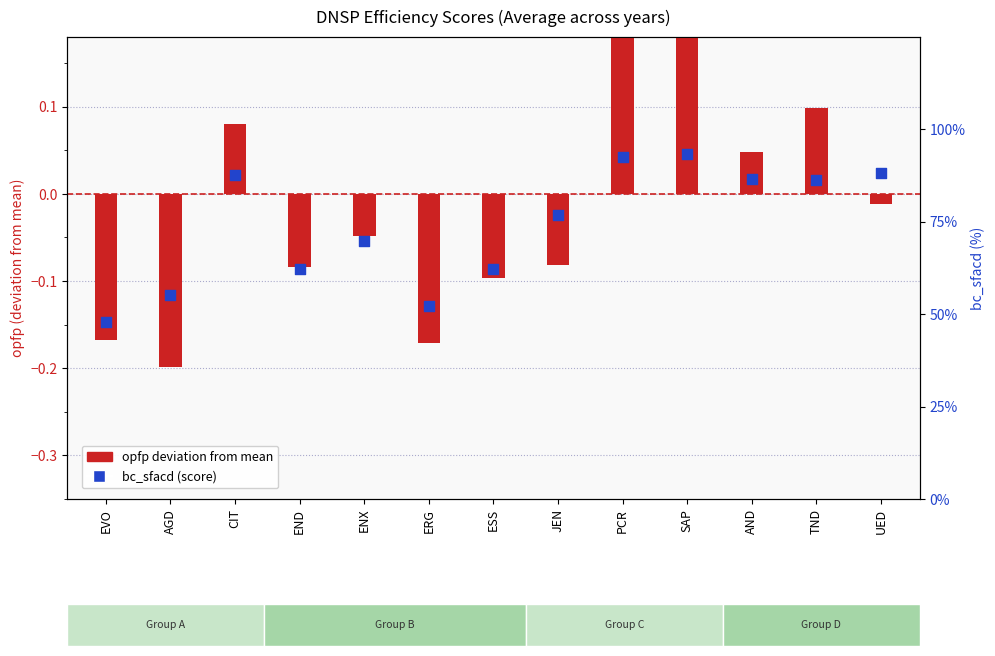

Which series has the largest Y range (max minus min)?

opfp deviation from mean